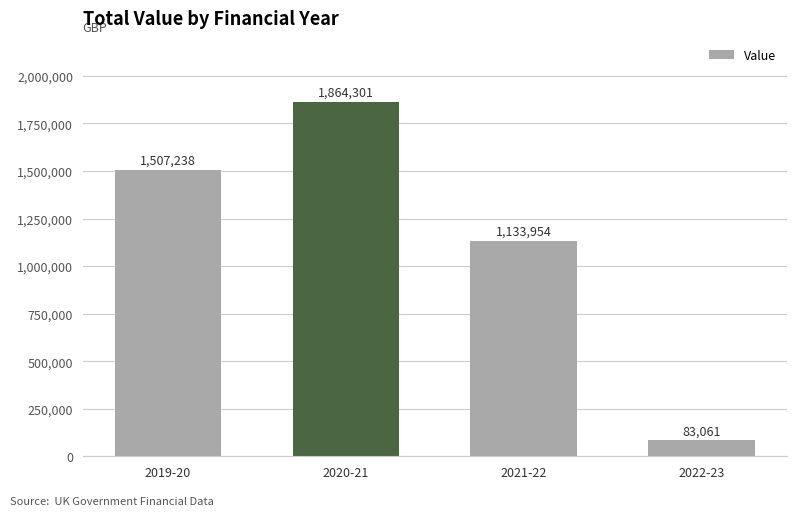

What is the greatest value displayed?

1864301